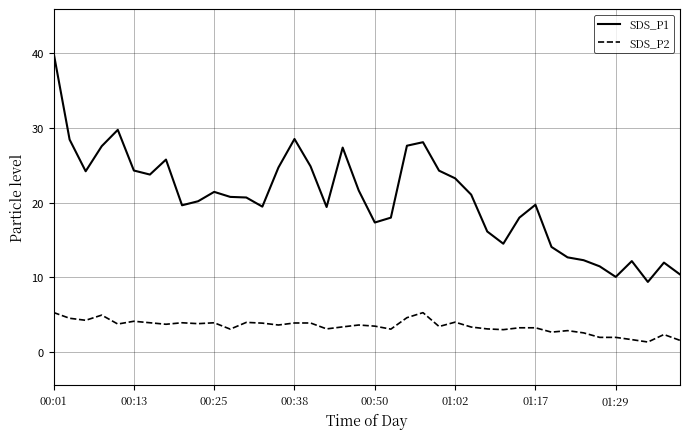

Which series has the largest total across all categories?

SDS_P1